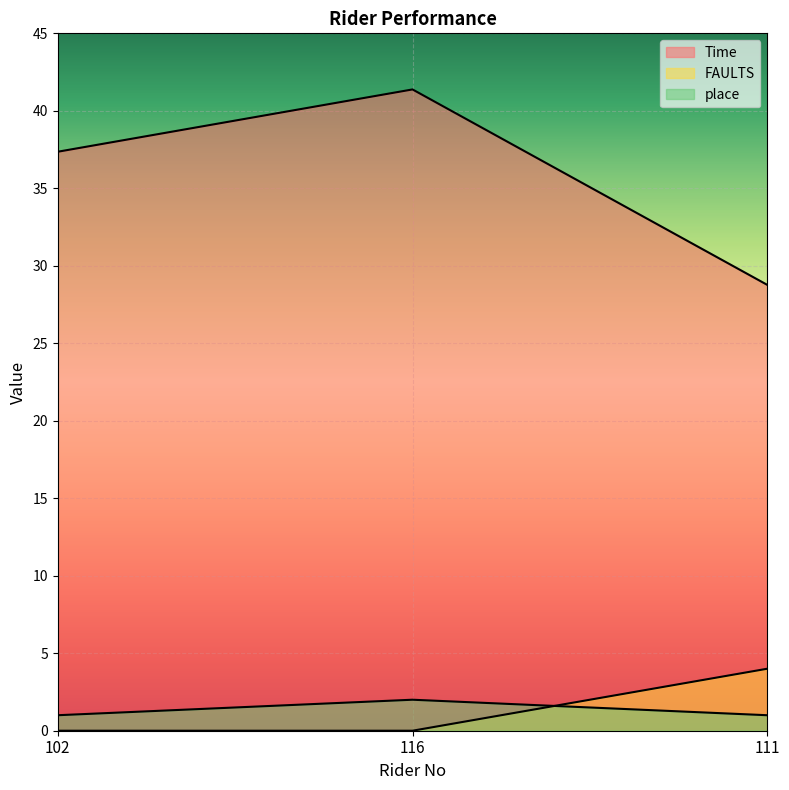

At 102, list the series in order from smallest to largest.

FAULTS, place, Time